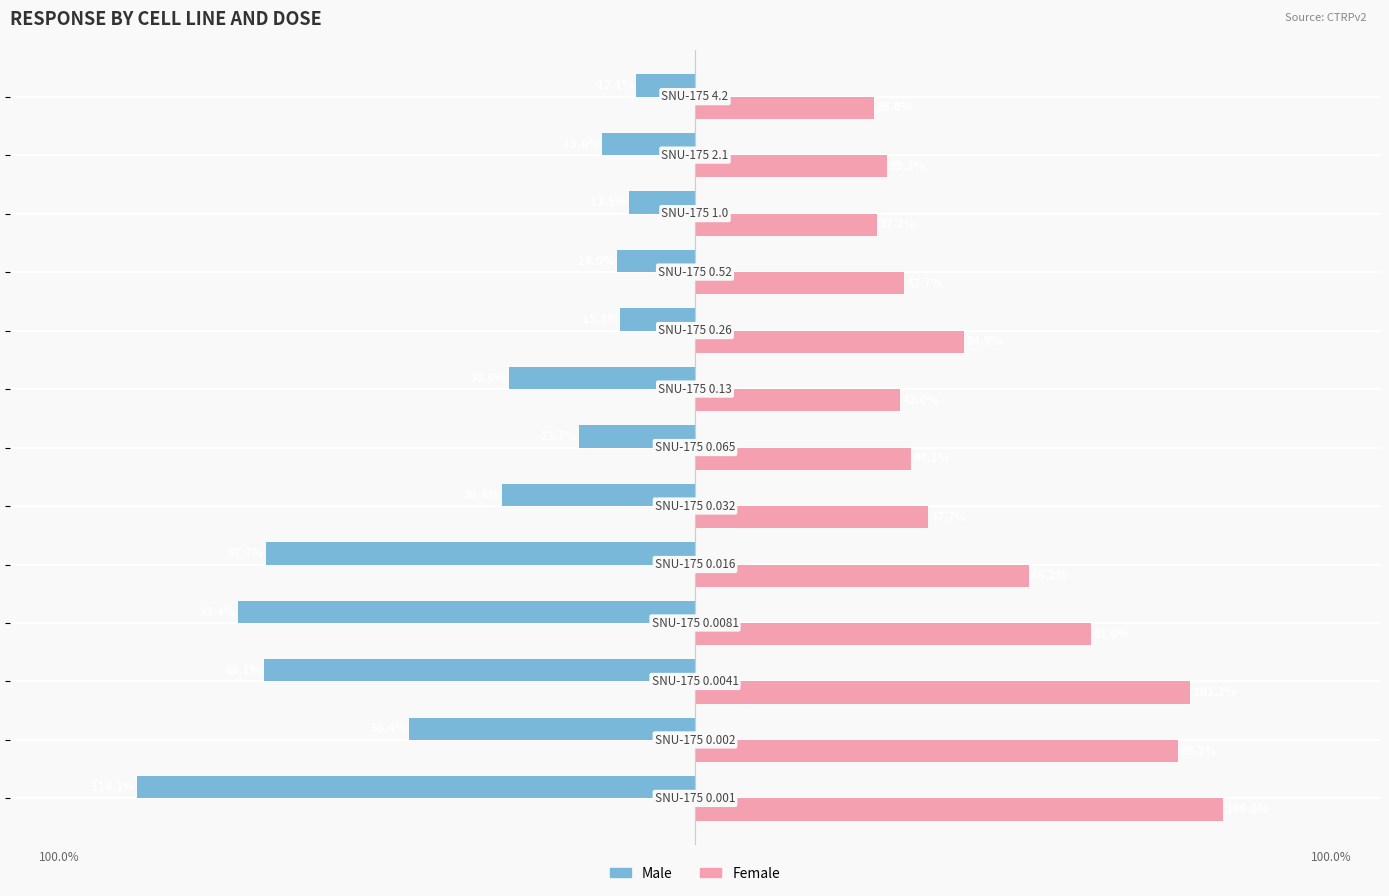

List the series in order of their overall mean, lowest first.

Male, Female